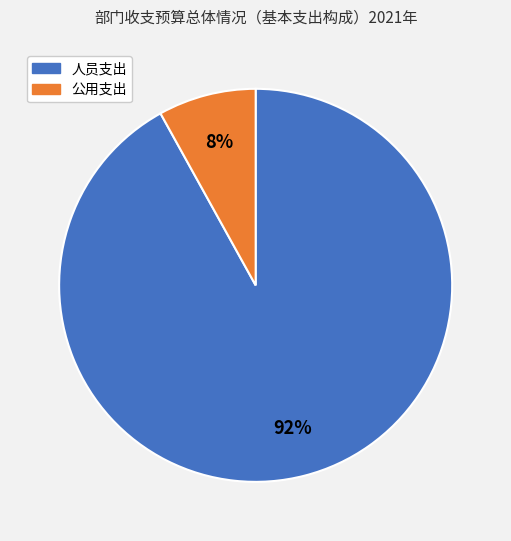

How many slices are in this pie chart?

2